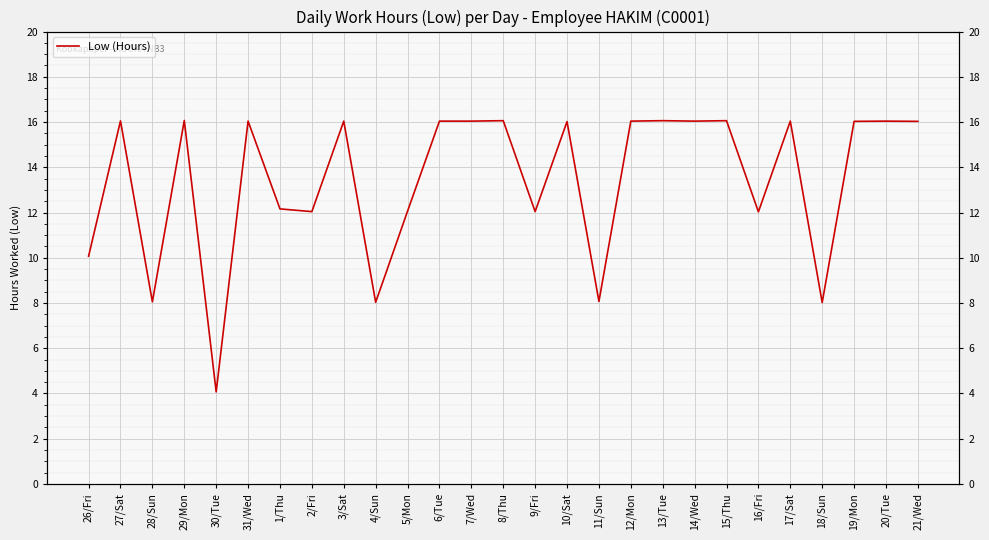

Reading left to right, extract all data points from this chart.

26/Fri=10.1	27/Sat=16.1	28/Sun=8.1	29/Mon=16.1	30/Tue=4.1	31/Wed=16.0	1/Thu=12.2	2/Fri=12.0	3/Sat=16.0	4/Sun=8.0	5/Mon=12.1	6/Tue=16.0	7/Wed=16.0	8/Thu=16.1	9/Fri=12.0	10/Sat=16.0	11/Sun=8.1	12/Mon=16.0	13/Tue=16.1	14/Wed=16.0	15/Thu=16.1	16/Fri=12.0	17/Sat=16.0	18/Sun=8.0	19/Mon=16.0	20/Tue=16.0	21/Wed=16.0